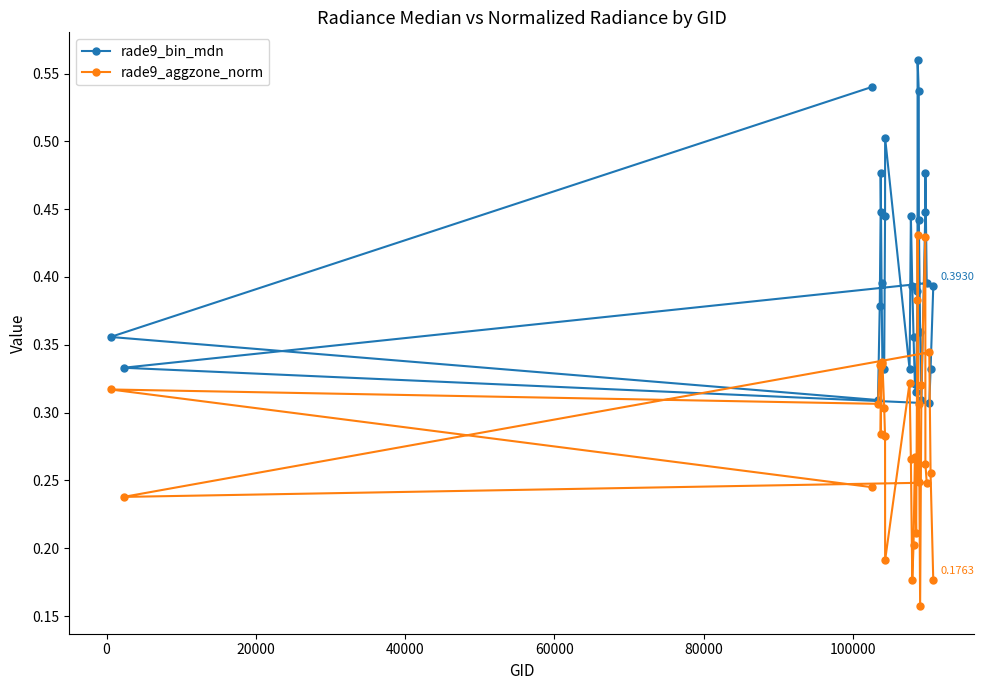

Which series has the largest total across all categories?

rade9_bin_mdn